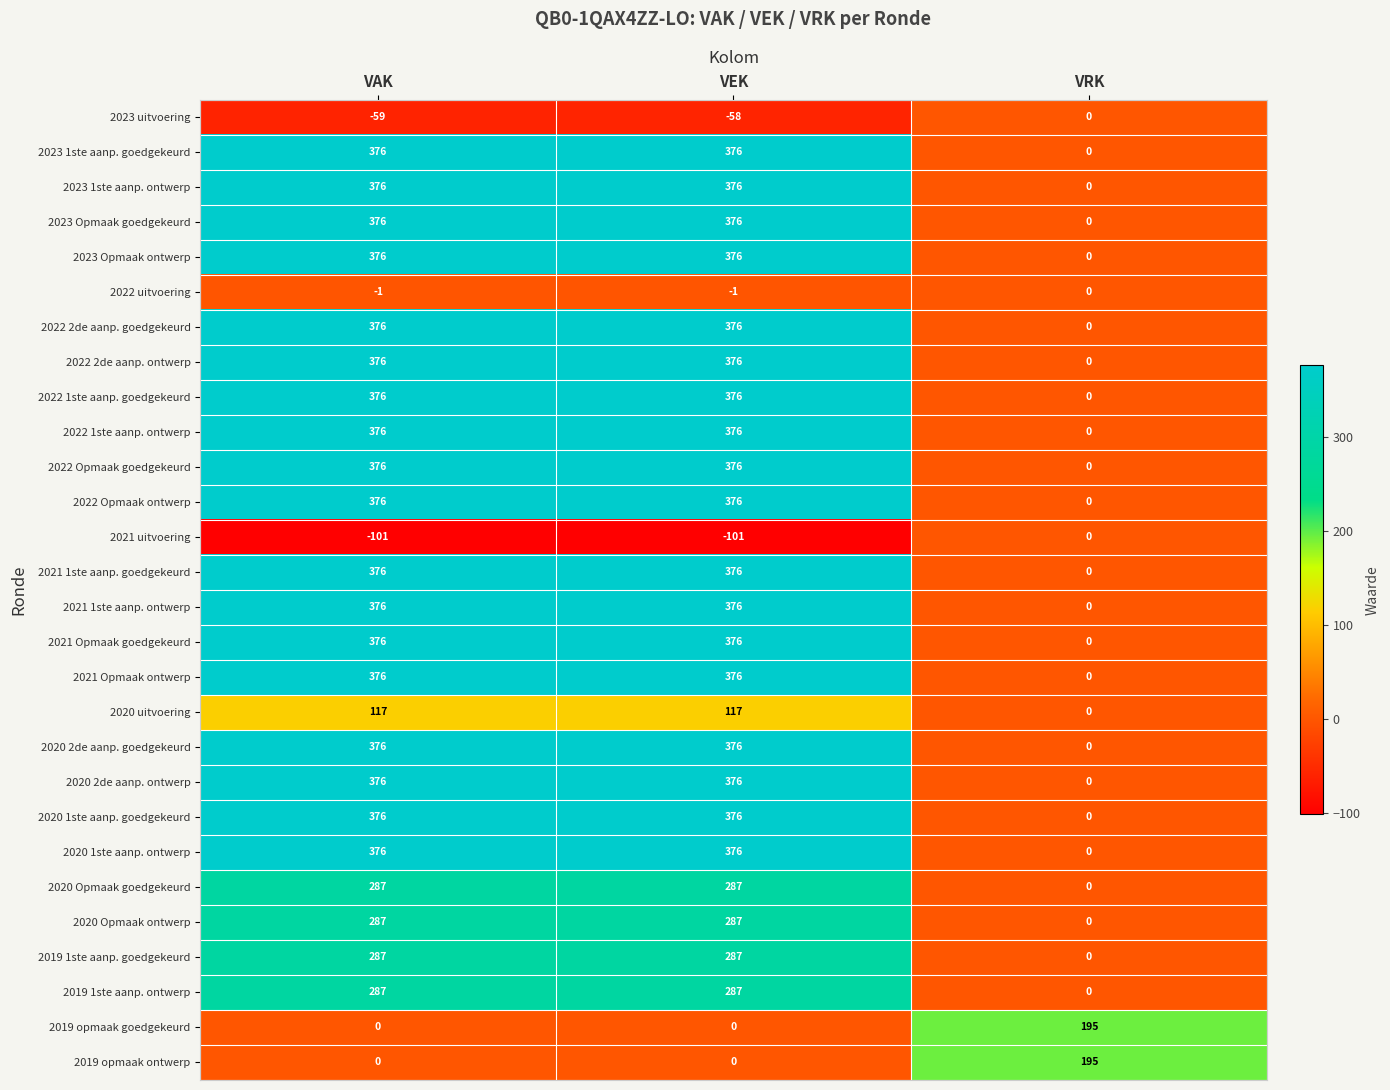

Which series changed the most between VAK and VEK?

2023 uitvoering